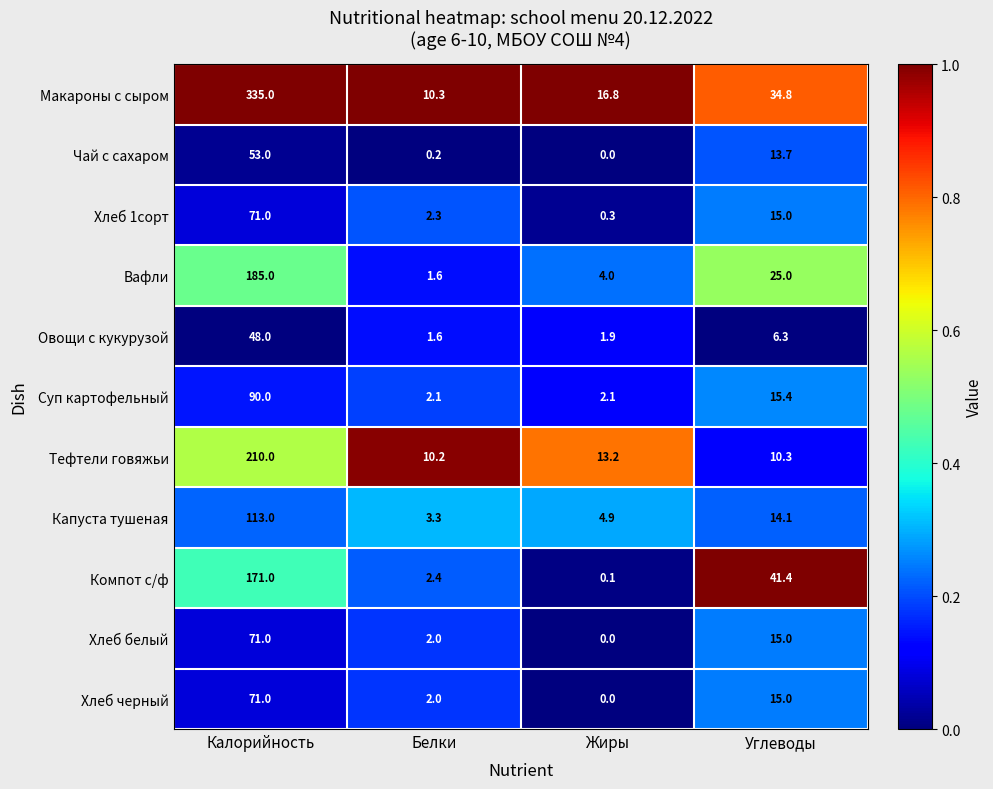

What is the highest value of the Капуста тушеная series?

113.0